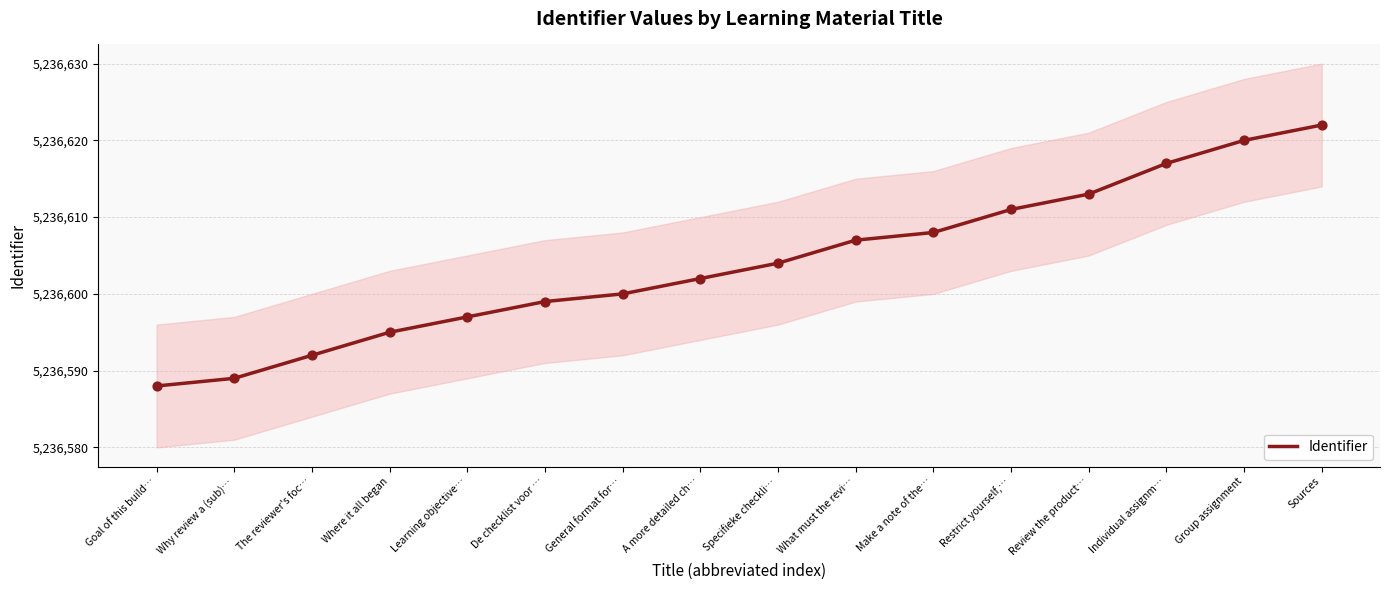

Between Review the product… and Group assignment, which is larger?

Group assignment